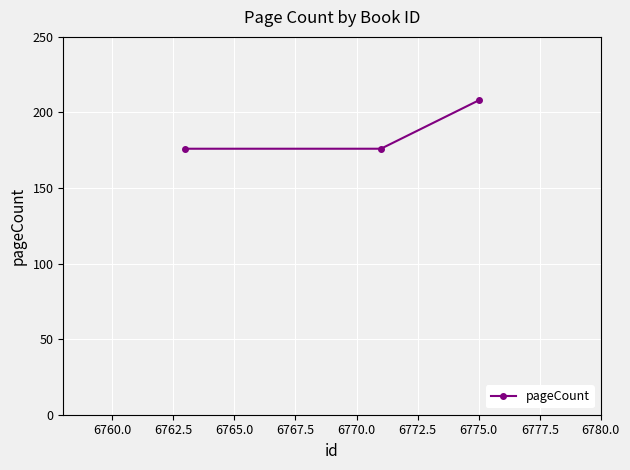

What is the difference between the maximum and second lowest values?

32